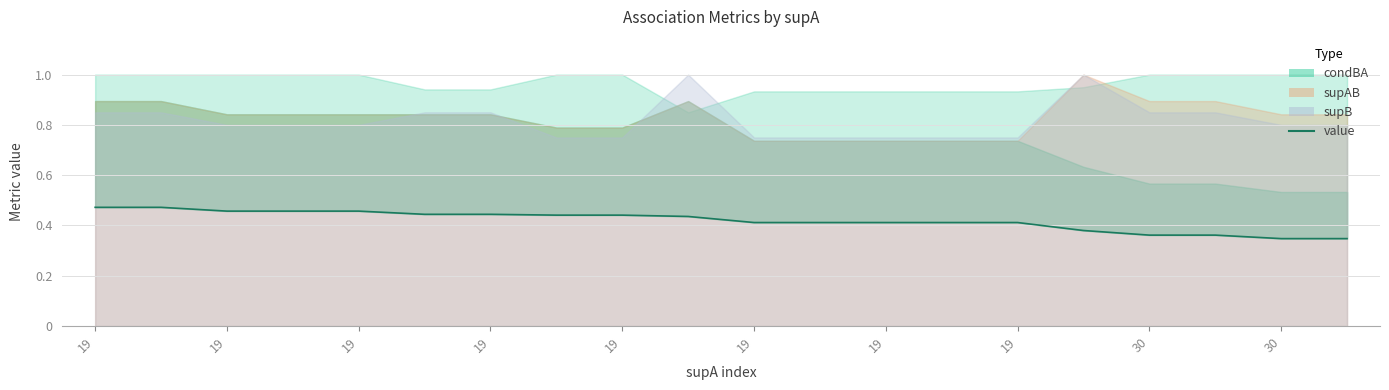

What is the difference between the second highest and minimum values?

0.1